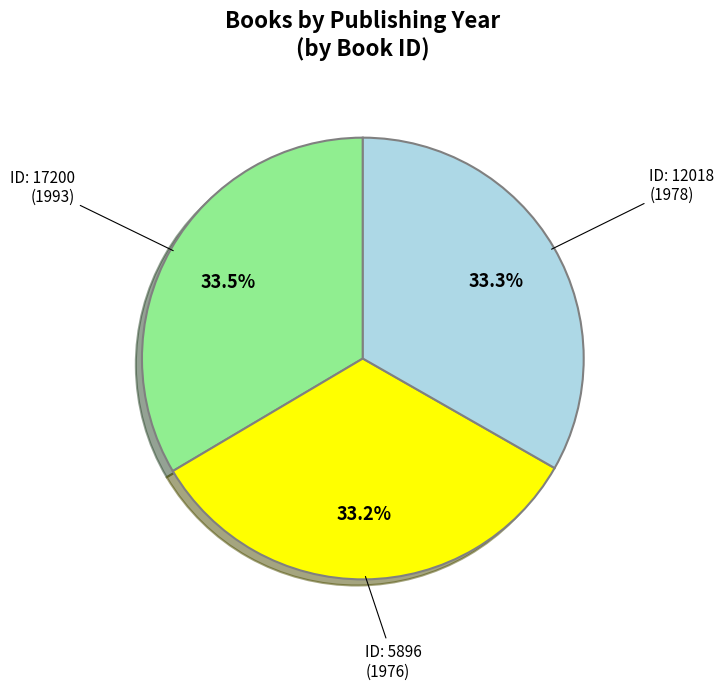

Is there any slice that represents more than half of the pie?

No